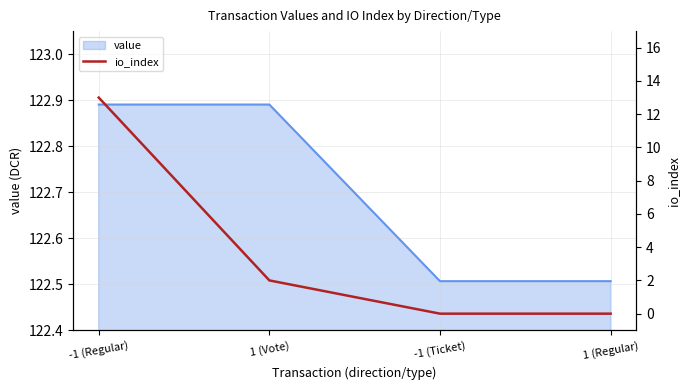

True or false: value has more than 2 points higher than both neighbors.

False